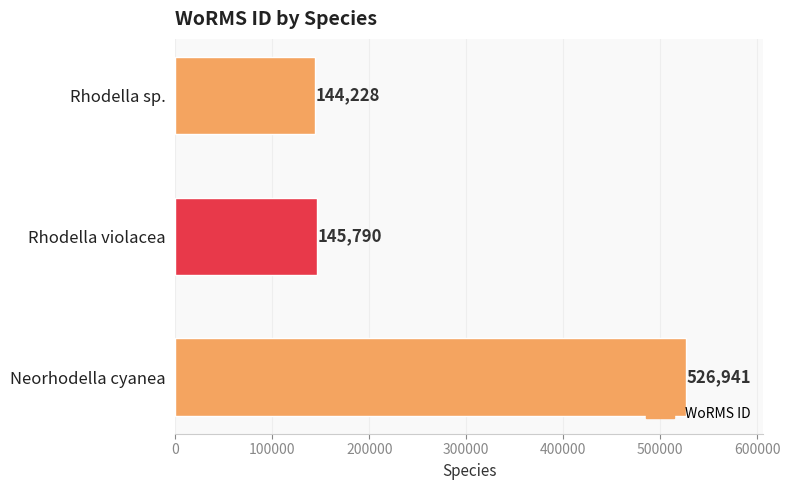

Is it true that the value at Rhodella violacea is 224078?

False